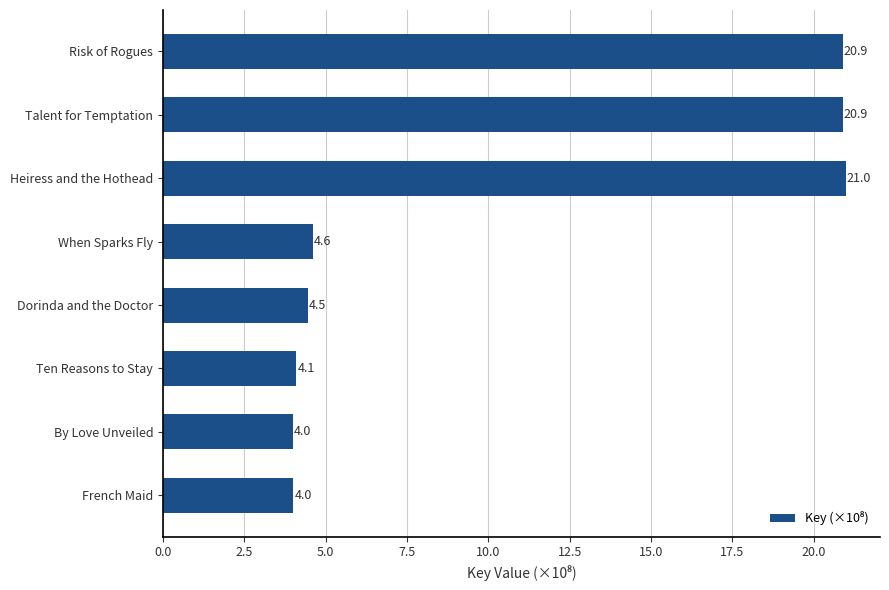

What is the ratio of the value at Heiress and the Hothead to the value at Risk of Rogues?

1.0